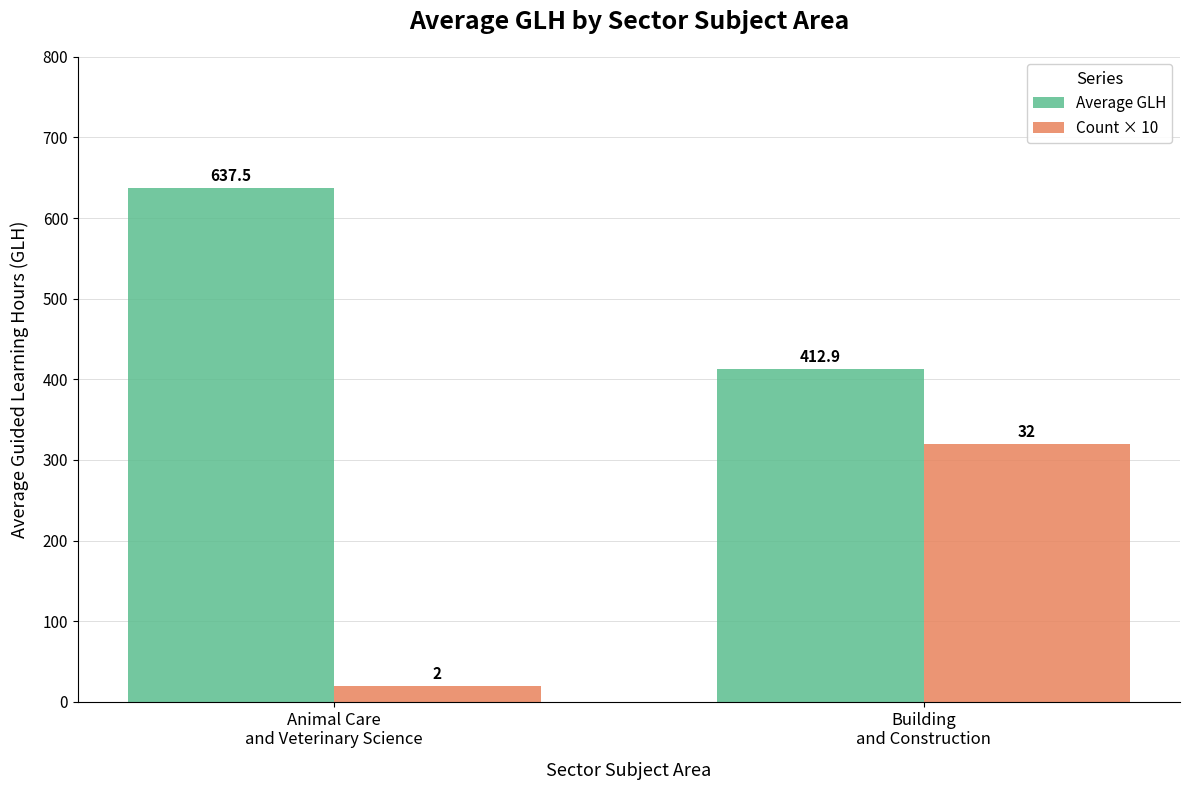

What is the spread (max minus min) of values at Building
and Construction?

92.9